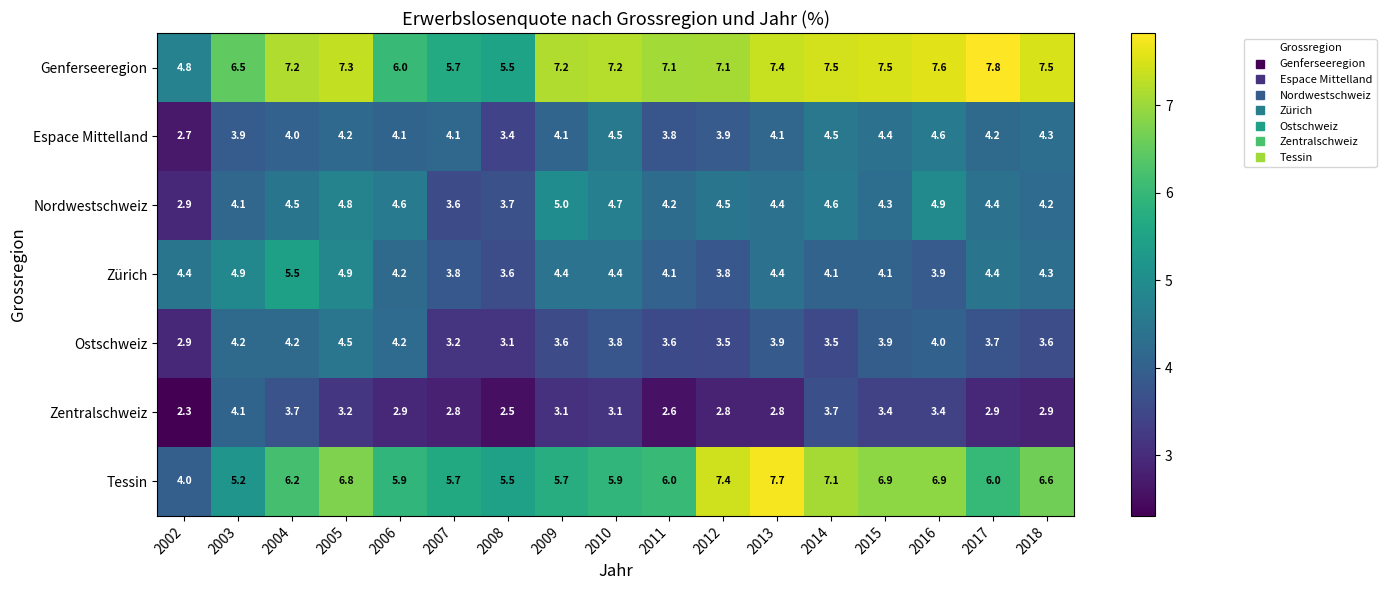

List the series in order of their peak value, highest first.

Genferseeregion, Tessin, Zürich, Nordwestschweiz, Espace Mittelland, Ostschweiz, Zentralschweiz